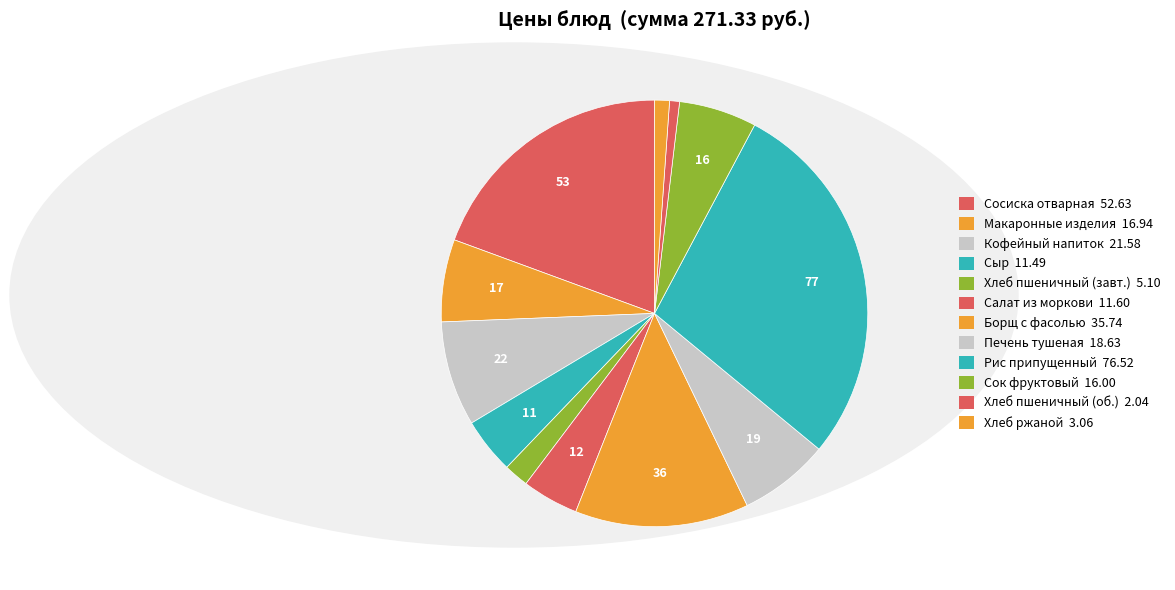

How many slices are in this pie chart?

12